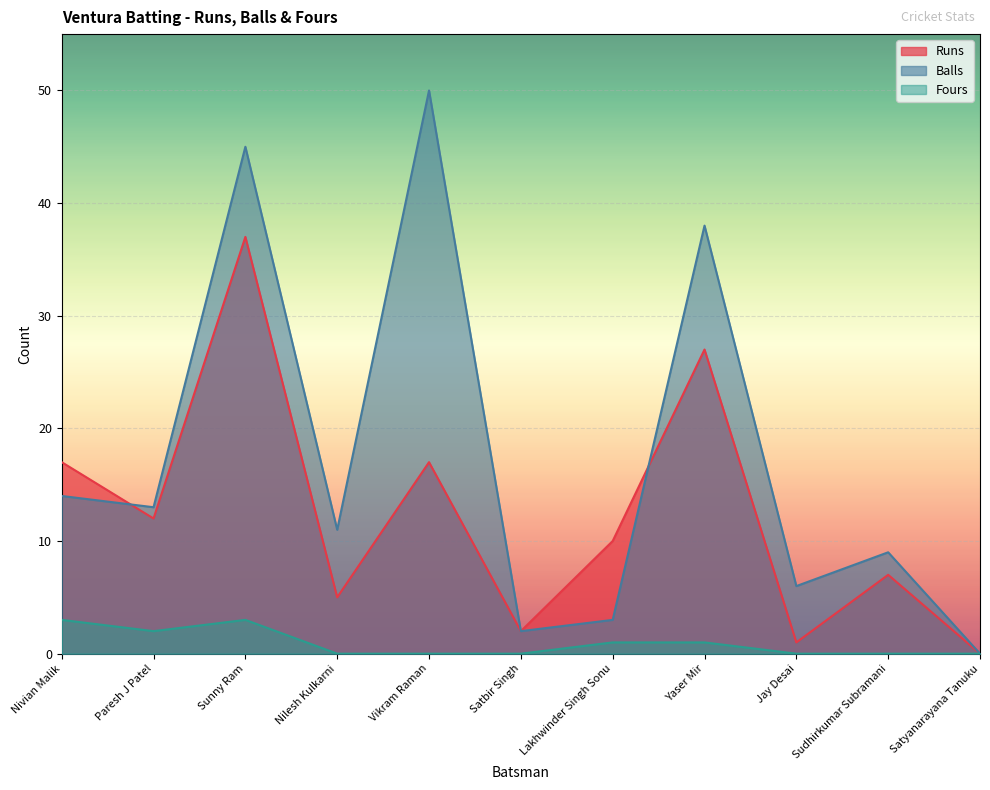

Which series has the widest spread of values?

Balls